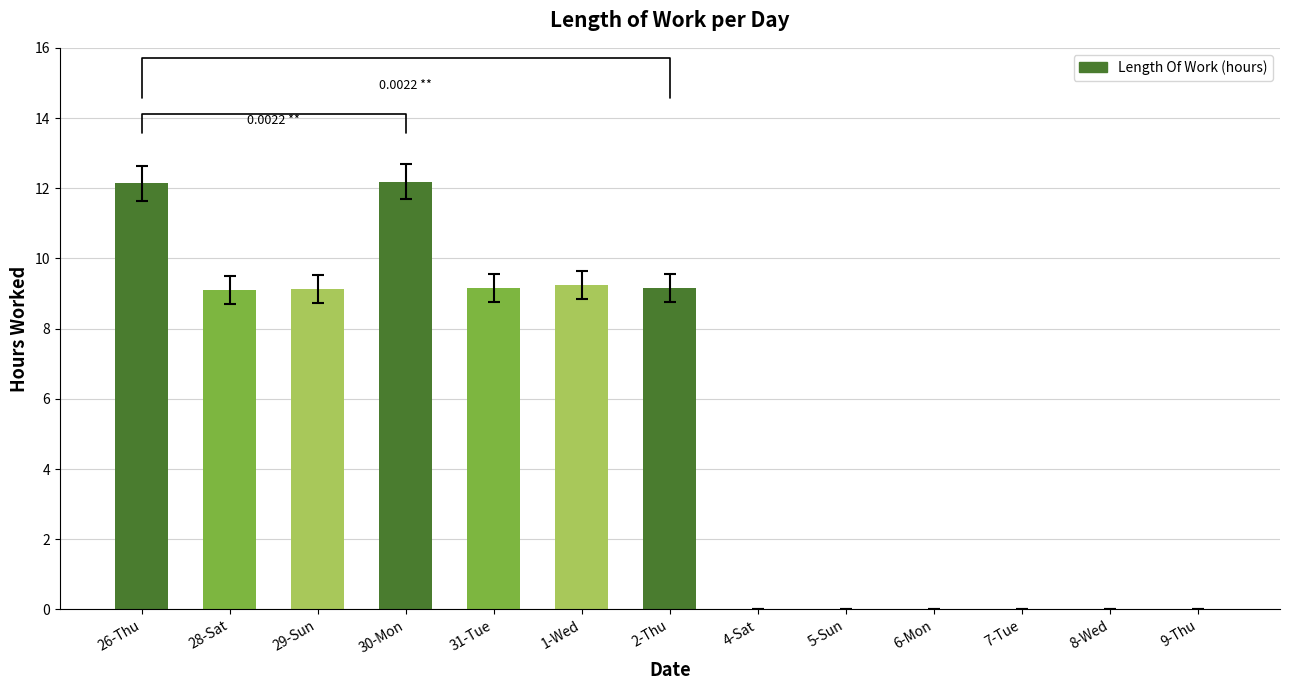

What is the average value?

5.4